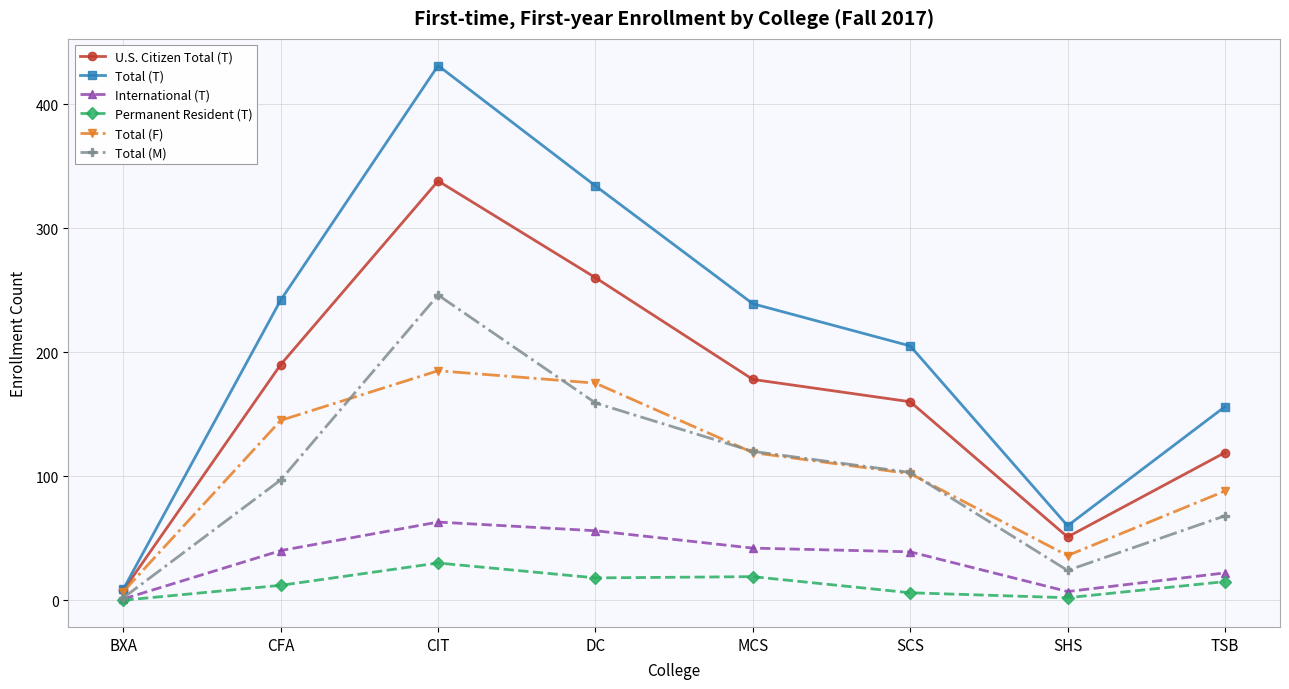

The value of Total (T) at TSB is 232. True or false?

False